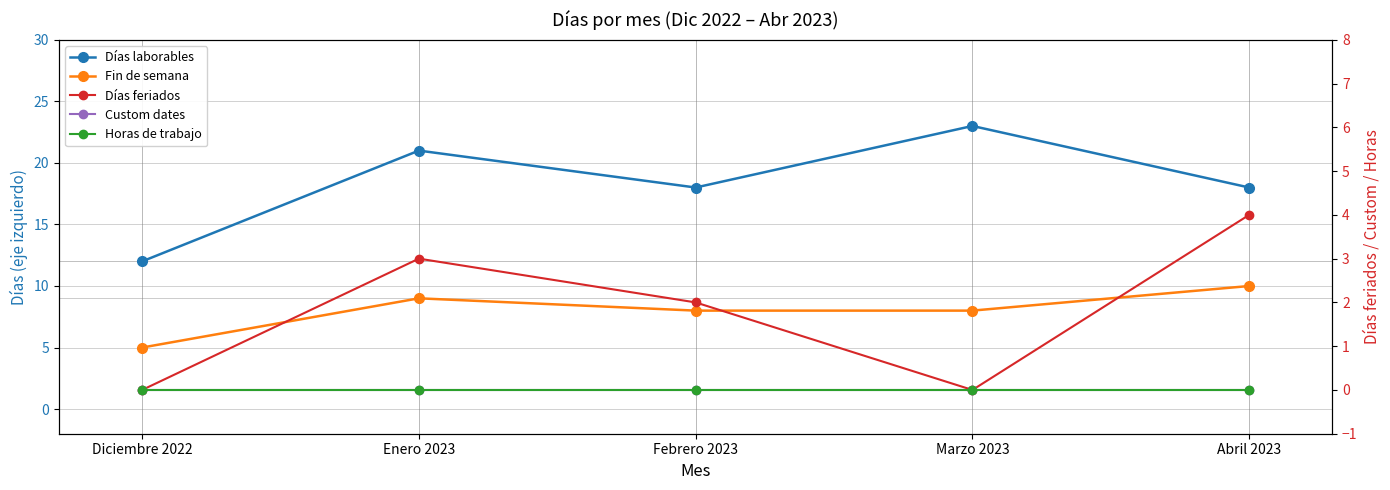

What is the value of the Días feriados point at the 3rd from the left?

2